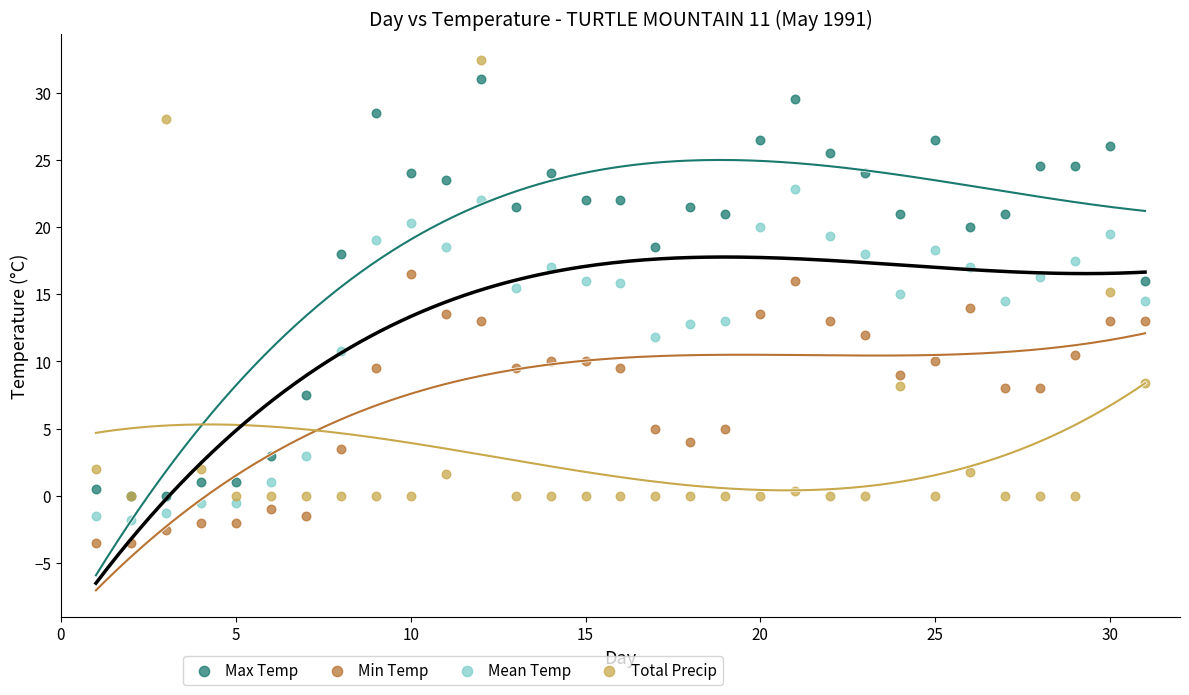

What are all the series names shown in the legend?

Max Temp, Min Temp, Mean Temp, Total Precip